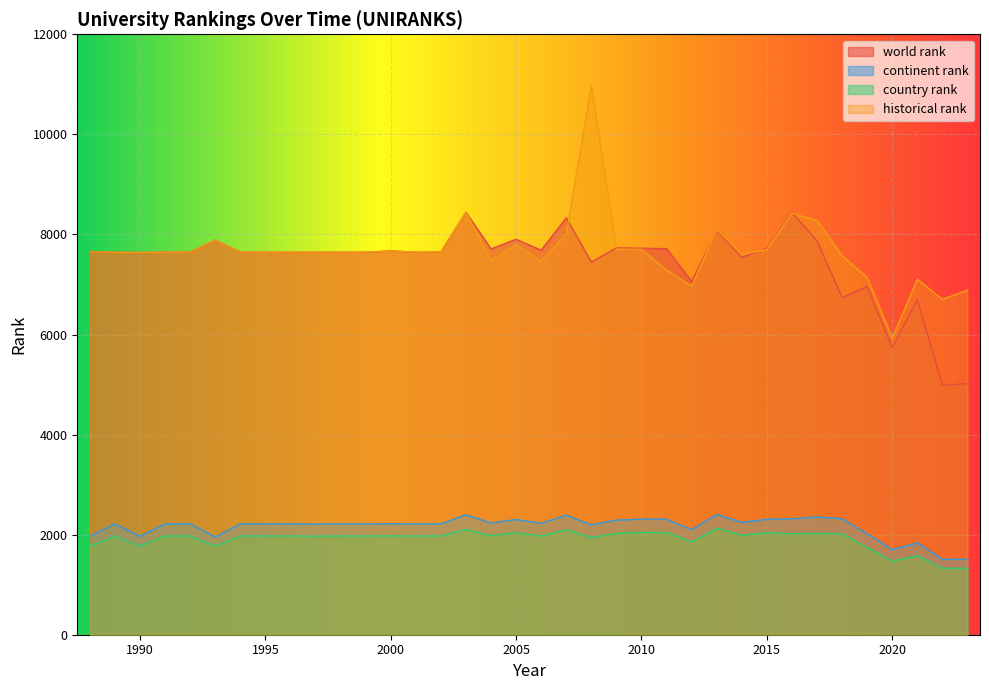

What is the difference between the highest and lowest values at 2009?

5705.0